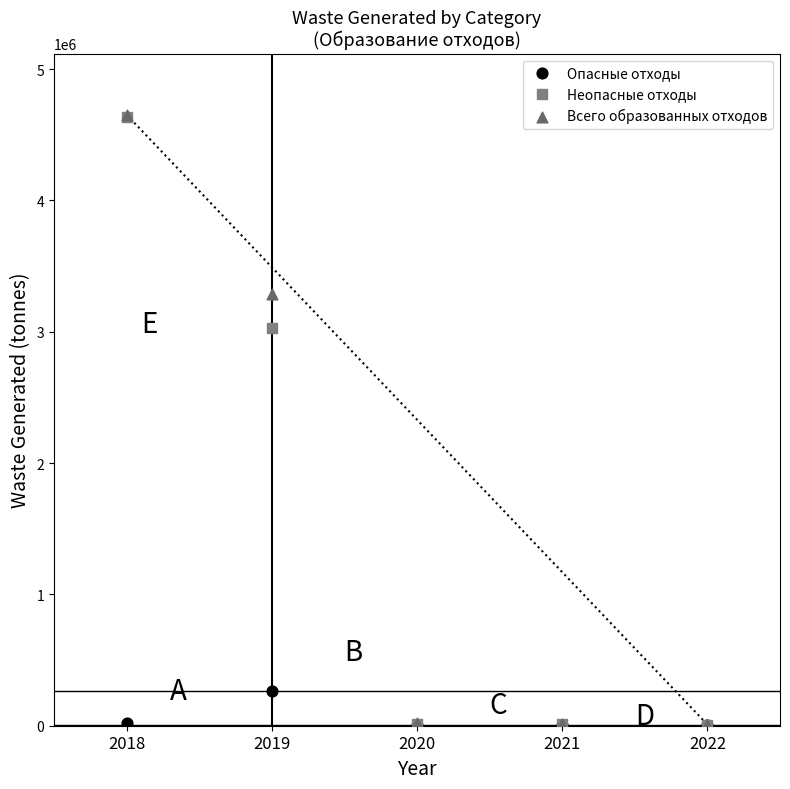

Across all series, what Y value is closest to 2328115?

3029051.8